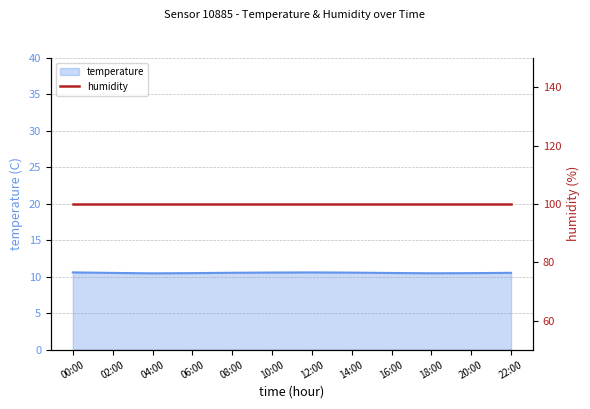

What is the difference between the values at 22:00 and 04:00?

0.1